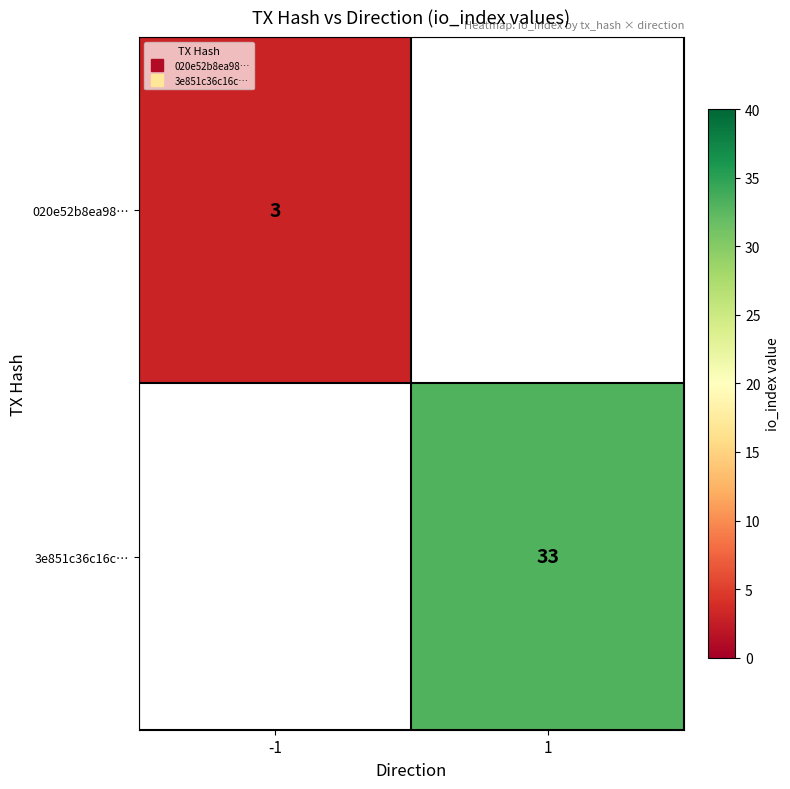

Which series has the largest range (max minus min)?

020e52b8ea98…